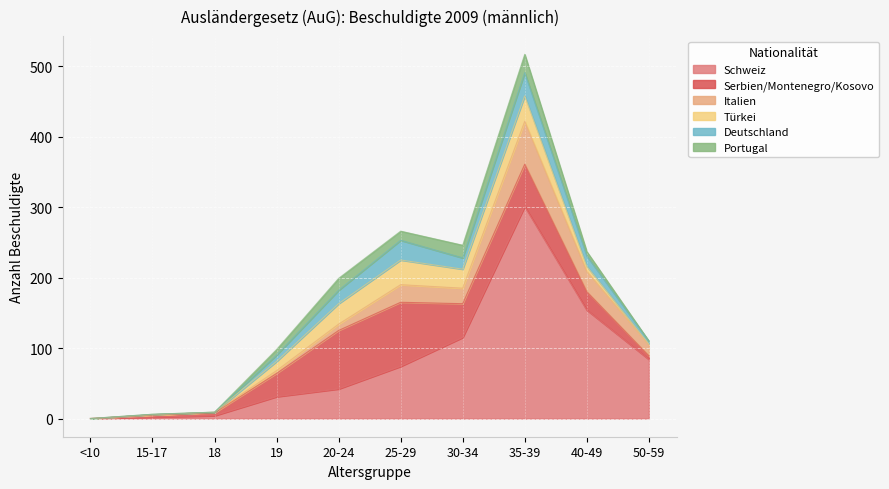

At 20-24, list the series in order from smallest to largest.

Italien, Portugal, Deutschland, Türkei, Schweiz, Serbien/Montenegro/Kosovo